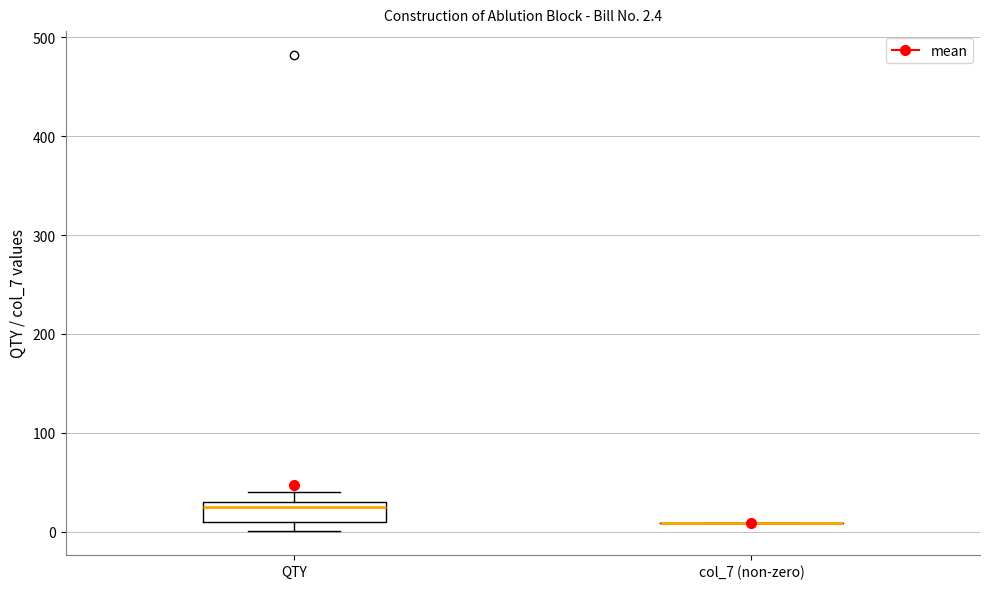

Comparing the boxes themselves (not the whiskers), which one is the tallest?

QTY